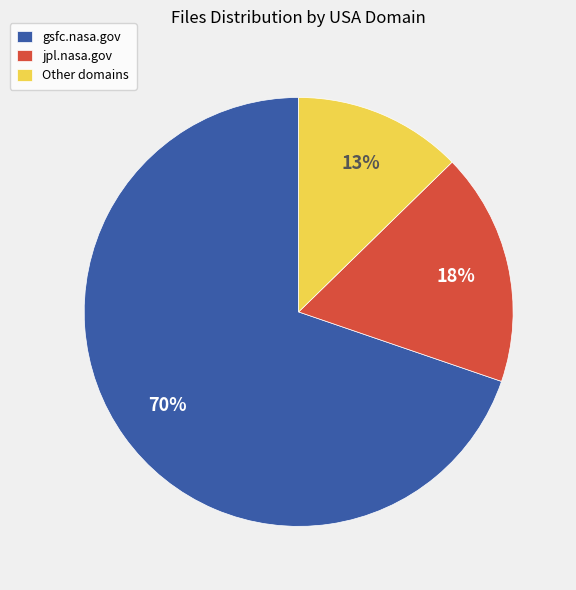

What is the smallest slice in the pie chart?

Other domains